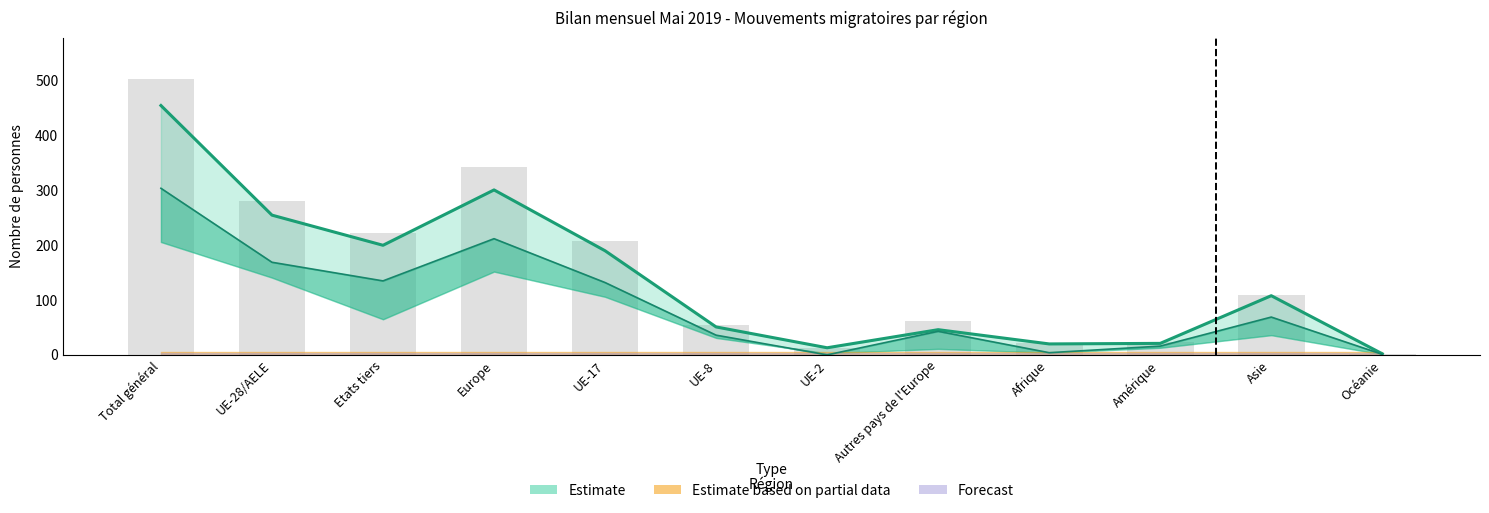

Reading left to right, what are all the values shown in this chart?

Augmentations: Total général=503	UE-28/AELE=280	Etats tiers=223	Europe=342	UE-17=207	UE-8=55	UE-2=13	Autres pays de l'Europe=62	Afrique=22	Amérique=24	Asie=110	Océanie=2
Total entrées (afflux): Total général=455	UE-28/AELE=255	Etats tiers=200	Europe=301	UE-17=190	UE-8=51	UE-2=13	Autres pays de l'Europe=46	Afrique=20	Amérique=21	Asie=108	Océanie=2
Immigrations effectives: Total général=304	UE-28/AELE=169	Etats tiers=135	Europe=212	UE-17=132	UE-8=36	UE-2=0	Autres pays de l'Europe=43	Afrique=4	Amérique=16	Asie=69	Océanie=1